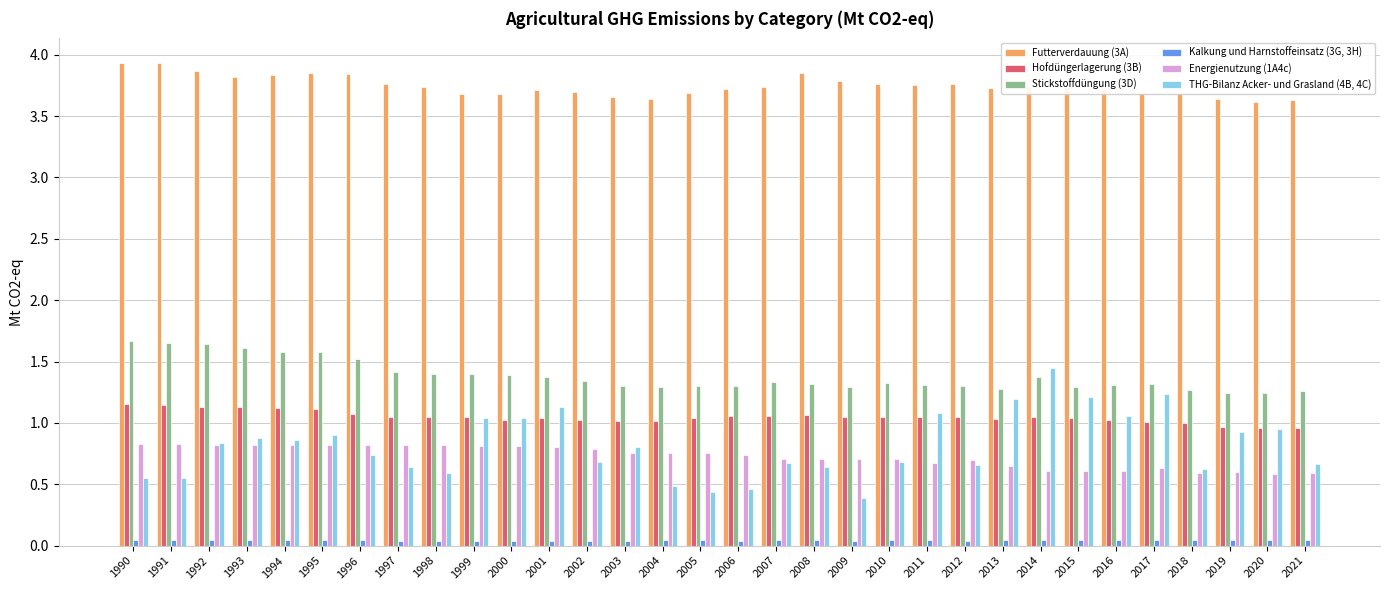

The Energienutzung (1A4c) series shows 0.3 at 2007. True or false?

False